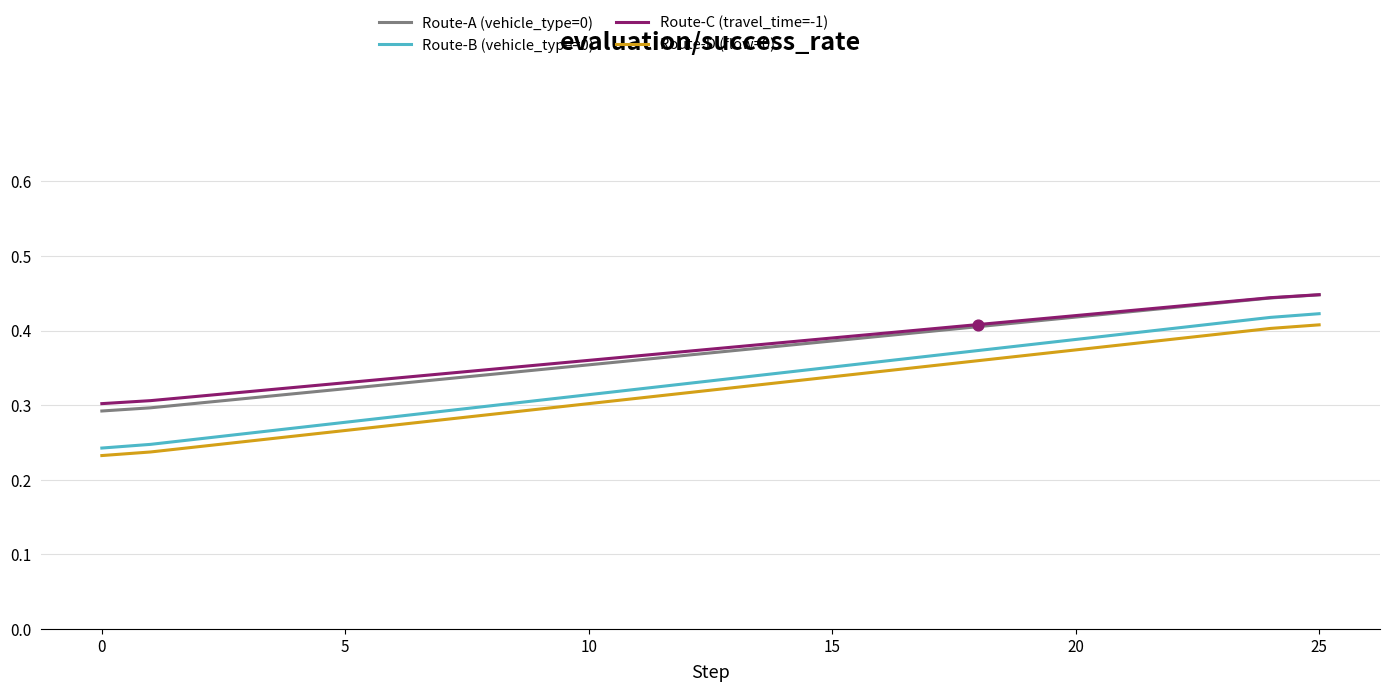

Which series has the largest range (max minus min)?

Route-B (vehicle_type=0)